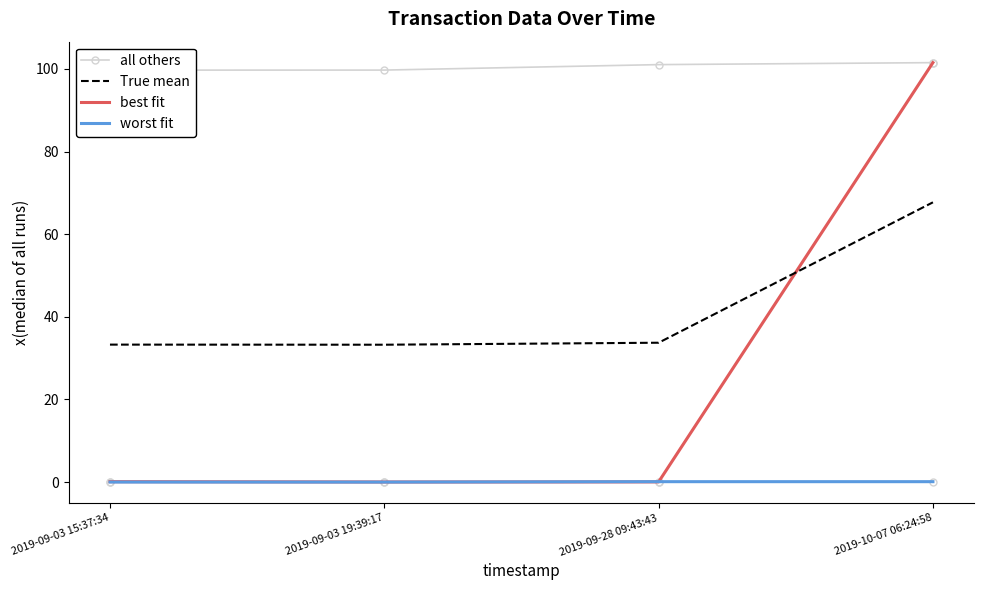

At how many categories does at least one series exceed 44?

1